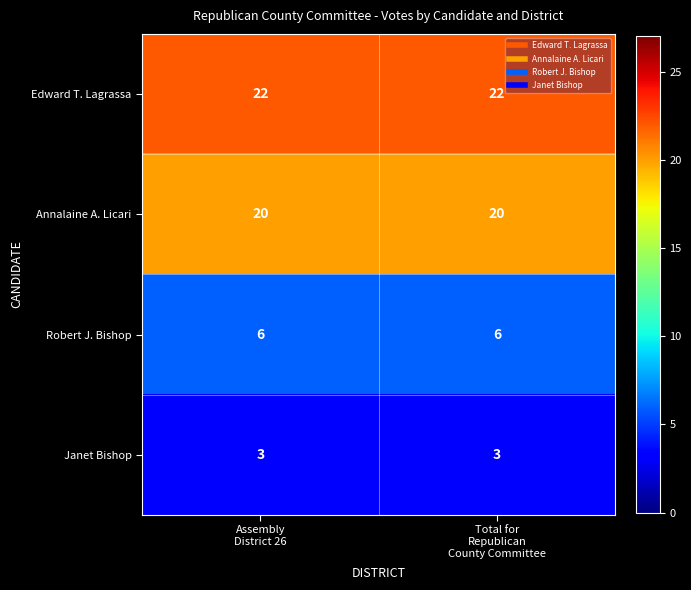

List the series in order of their peak value, lowest first.

Janet Bishop, Robert J. Bishop, Annalaine A. Licari, Edward T. Lagrassa